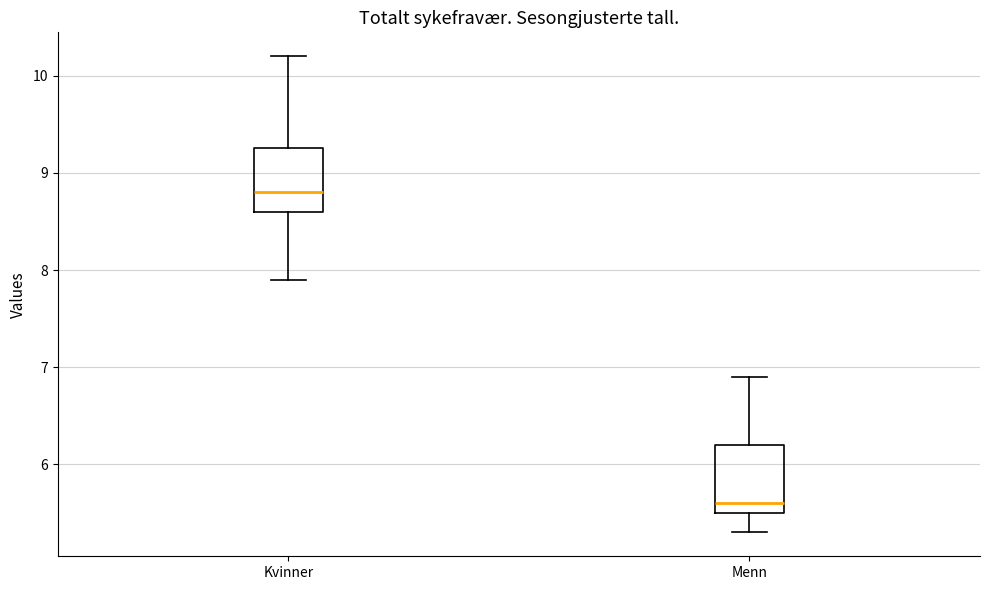

Reading left to right, read every box against the y-axis: the position of its median line, the range the box covers, and the ends of its whiskers. The values are not printed on the chart, so give them approximately, as read against the axis.

Kvinner: median 8.8, box 8.6 to 9.3, whiskers 7.9 to 10.2
Menn: median 5.6, box 5.5 to 6.2, whiskers 5.3 to 6.9